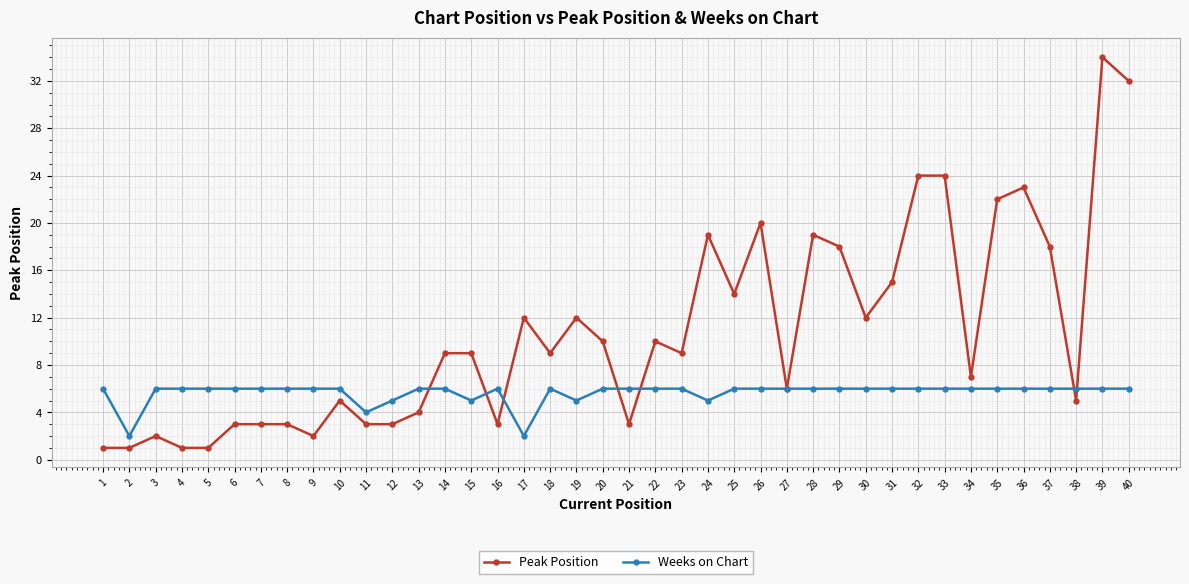

What is the highest value of the Weeks on Chart series?

6